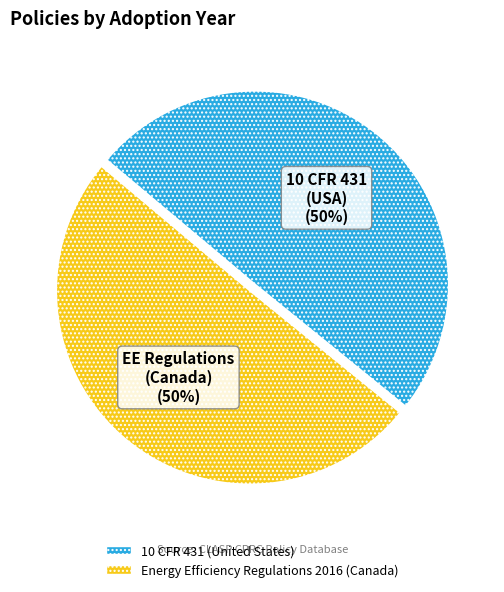

True or false: Energy Efficiency Regulations 2016 (Canada) accounts for 39% of the total.

False